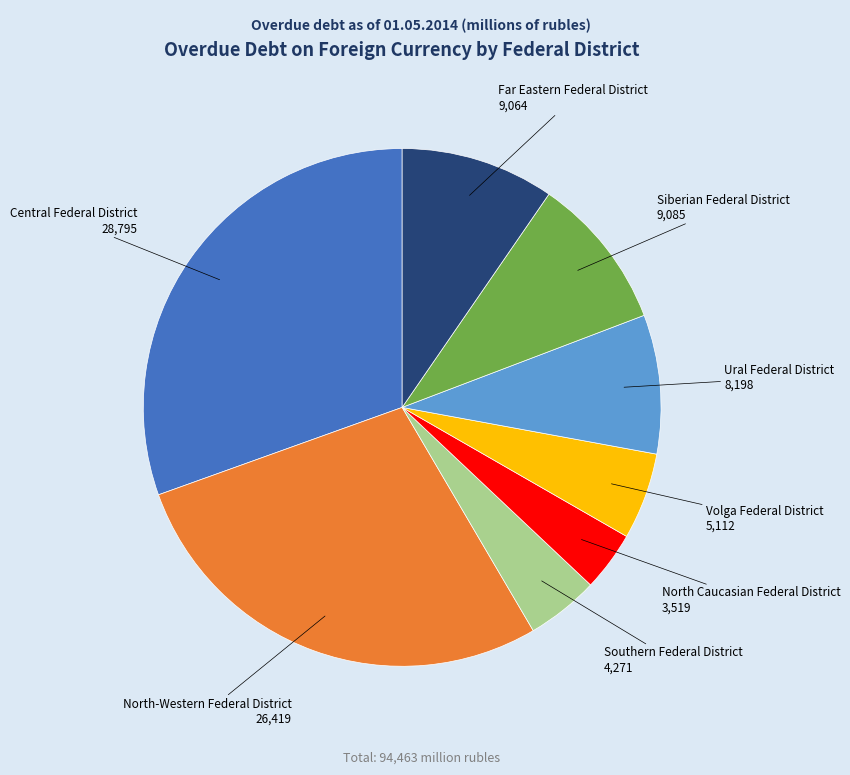

Is the sum of Siberian Federal District and Far Eastern Federal District greater than half?

No